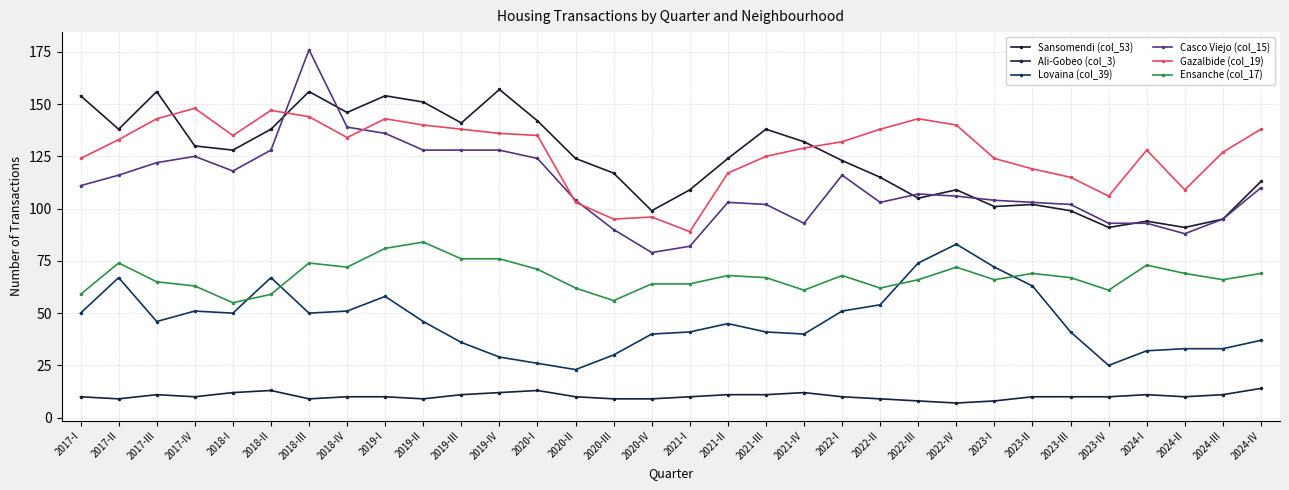

How many data points does each series have?

32